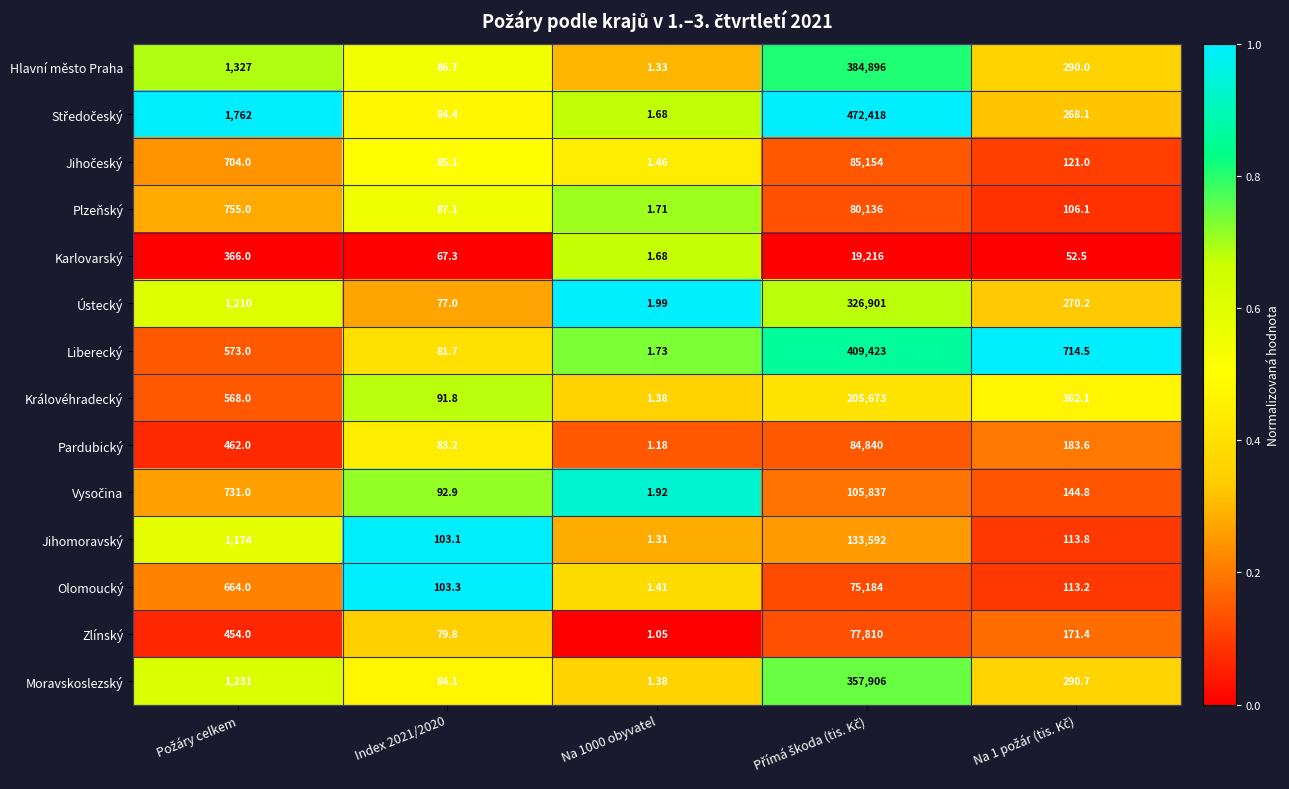

Which series changed the most between Index 2021/2020 and Na 1000 obyvatel?

Olomoucký